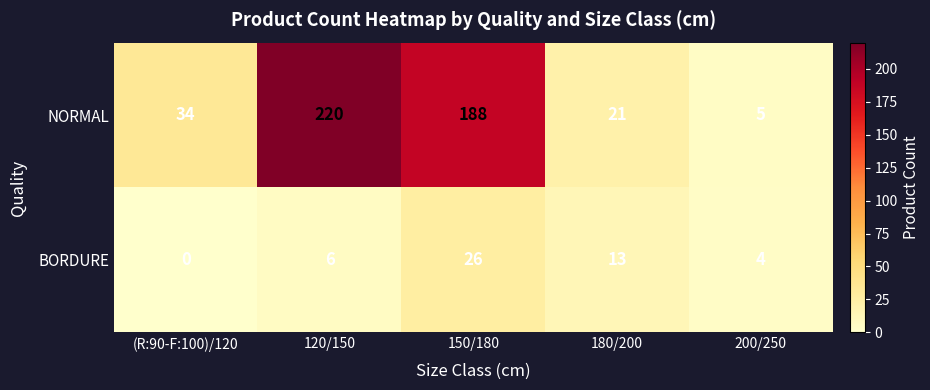

What is the sum of the NORMAL values at 180/200 and (R:90-F:100)/120?

55